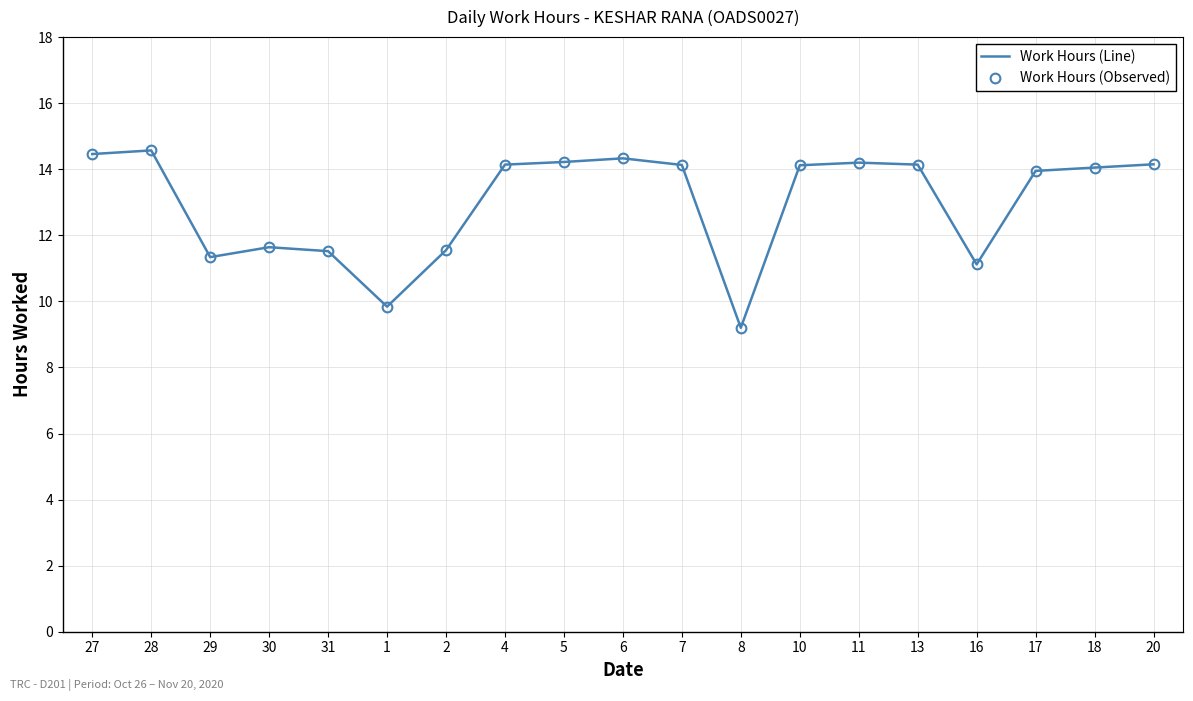

At which label does Work Hours (Observed) reach its peak?

28